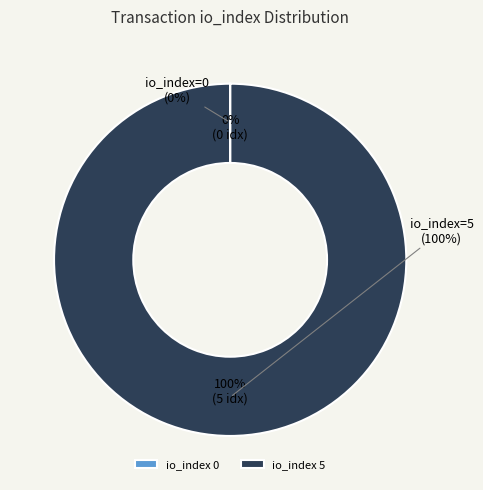

What is the change in value from tx_index_0 to tx_index_5?

+5